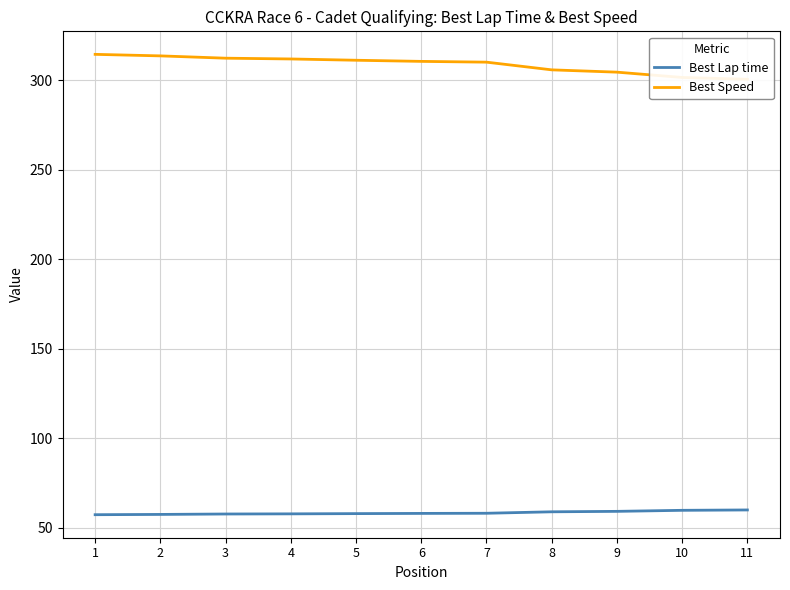

Rank the series at 7 from lowest to highest value.

Best Lap time, Best Speed